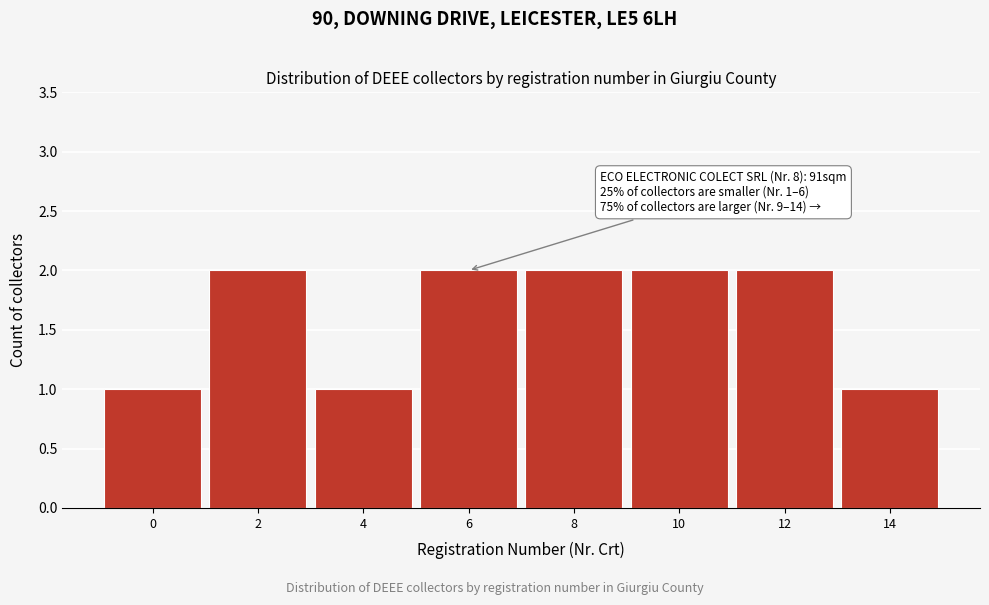

Reading left to right, extract all data points from this chart.

0=1	2=2	4=1	6=2	8=2	10=2	12=2	14=1